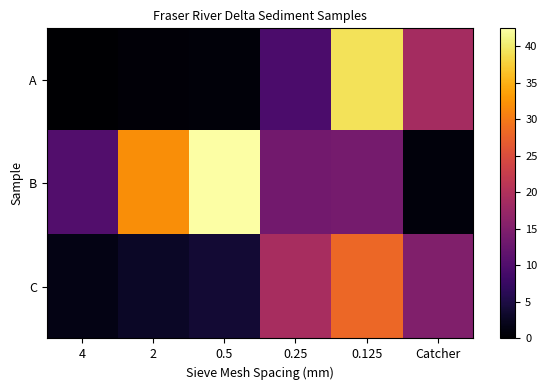

How many series are shown in this chart?

3